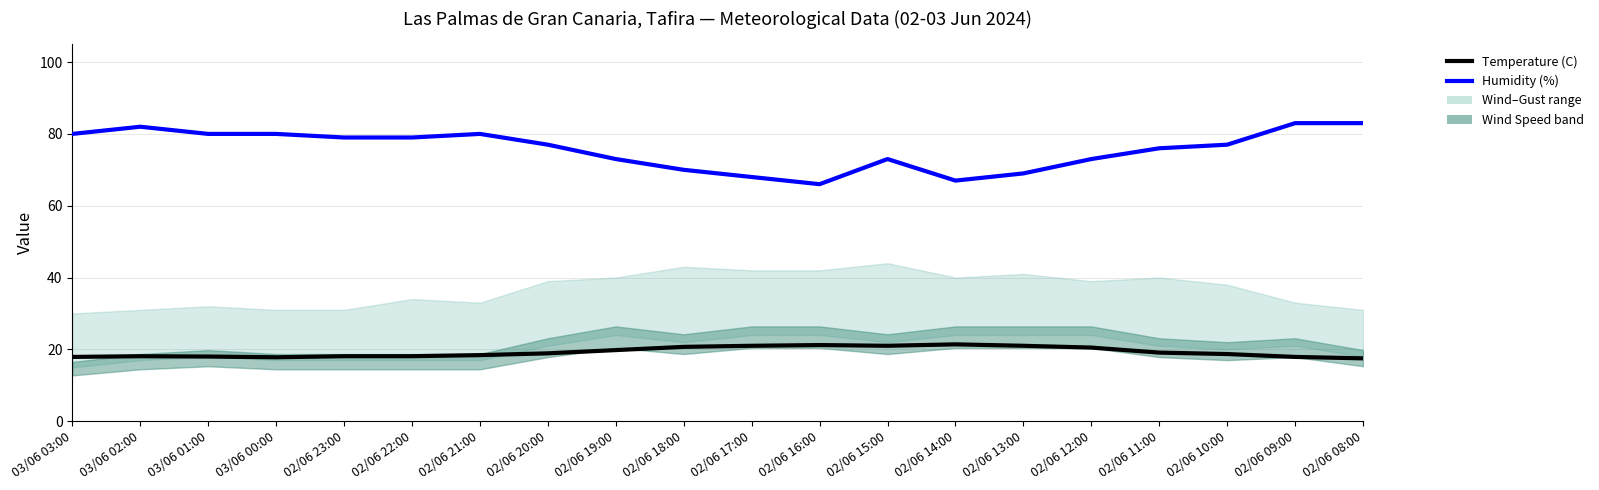

Where is the first local minimum for Temperature (C)?

03/06 00:00